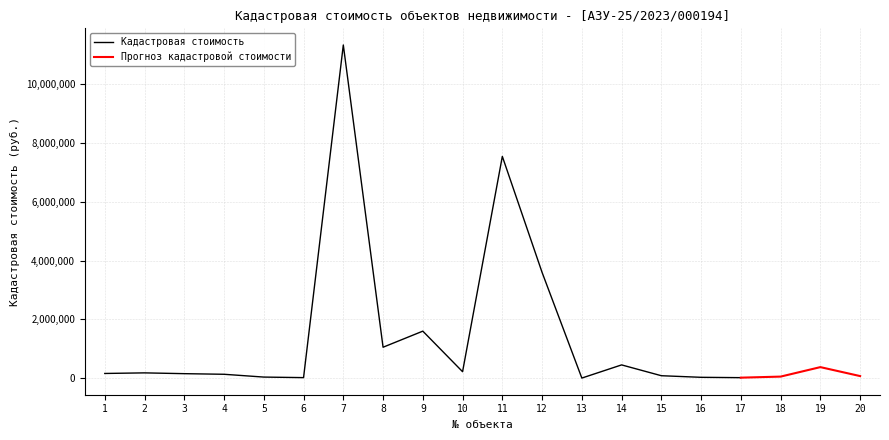

Reading left to right, list all the values displayed in this chart.

Кадастровая стоимость: 158682.1	178794.3	151934.4	130968.9	35822.9	17260.9	11334978.8	1051258.5	1598620.4	218687.2	7544294.2	3596858.8	2083.7	450047.3	82041.0	27794.9	16084.1	51914.6	374598.2	69647.1
Объект №: 1.0	2.0	3.0	4.0	5.0	6.0	7.0	8.0	9.0	10.0	11.0	12.0	13.0	14.0	15.0	16.0	17.0	18.0	19.0	20.0